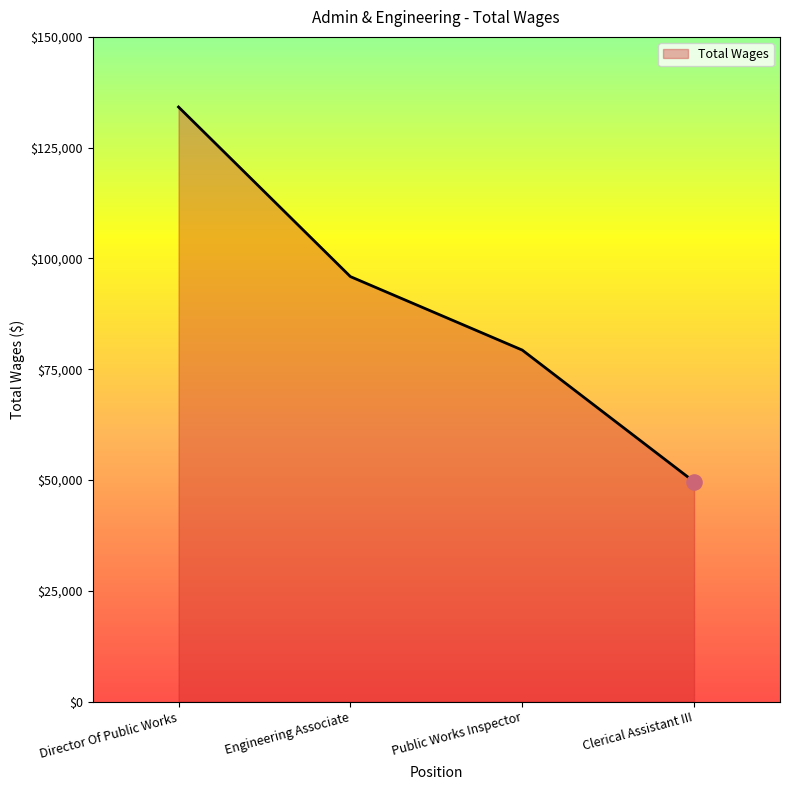

Which has a higher value, Public Works Inspector or Clerical Assistant III?

Public Works Inspector